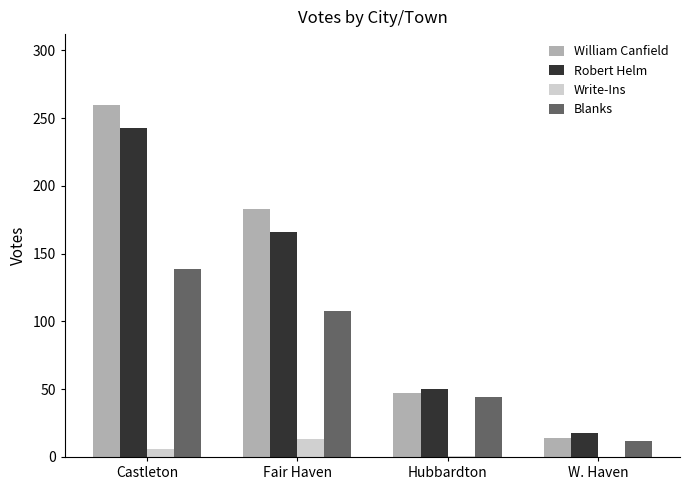

Where does the Robert Helm series first go above 166?

Castleton